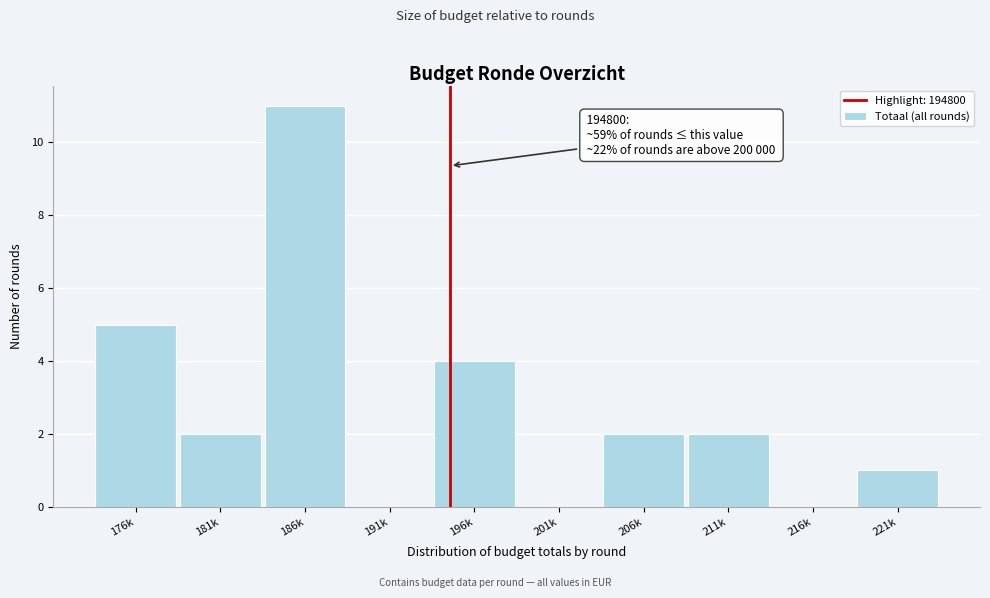

Reading right to left, transcribe all the data shown in this chart.

221k=1	216k=0	211k=2	206k=2	201k=0	196k=4	191k=0	186k=11	181k=2	176k=5